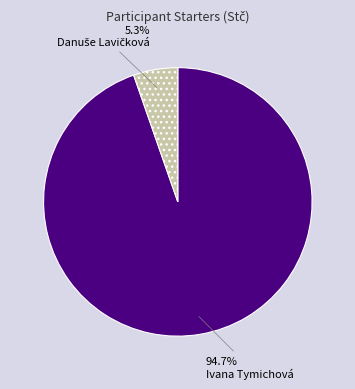

Is there a majority slice in this chart?

Yes